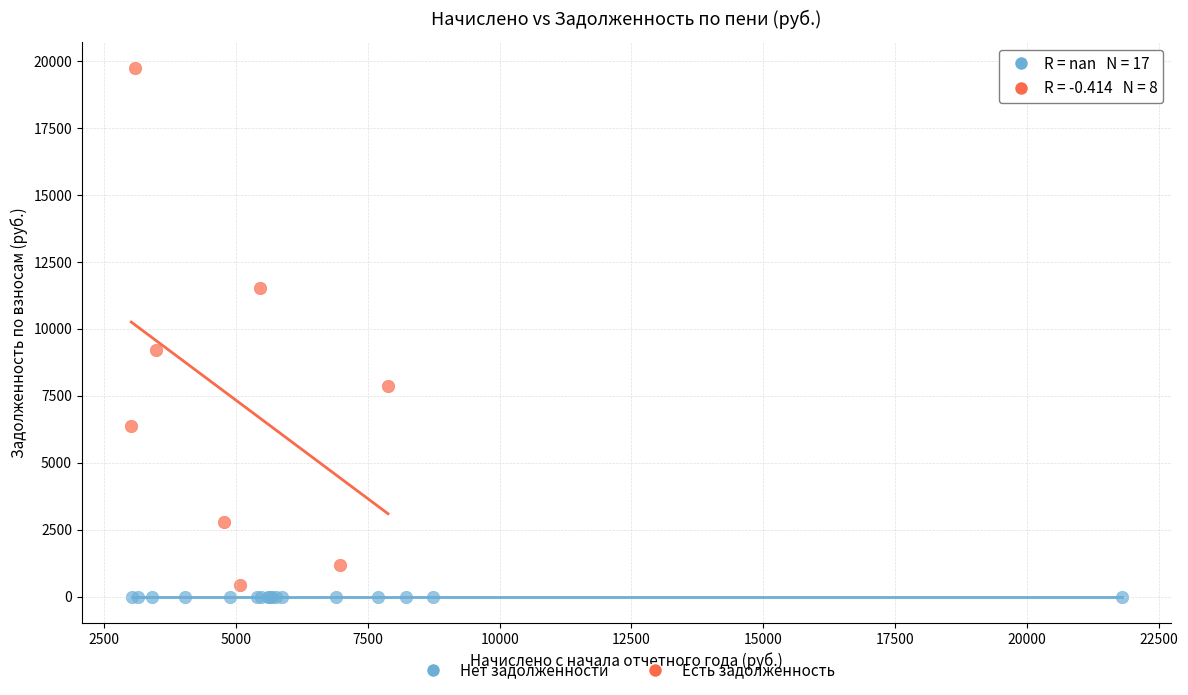

Which series contains the highest Y value?

Есть задолженность